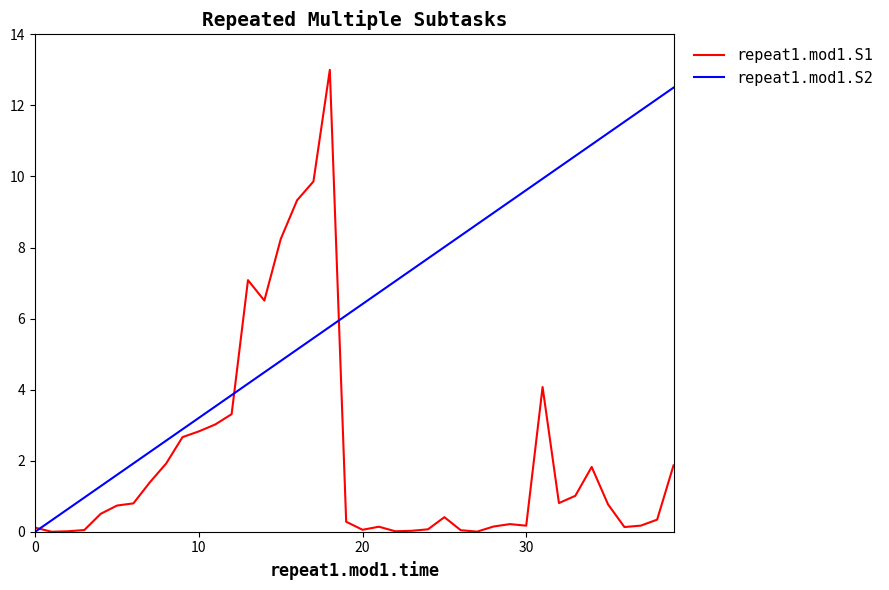

How many lines are shown in the chart?

2